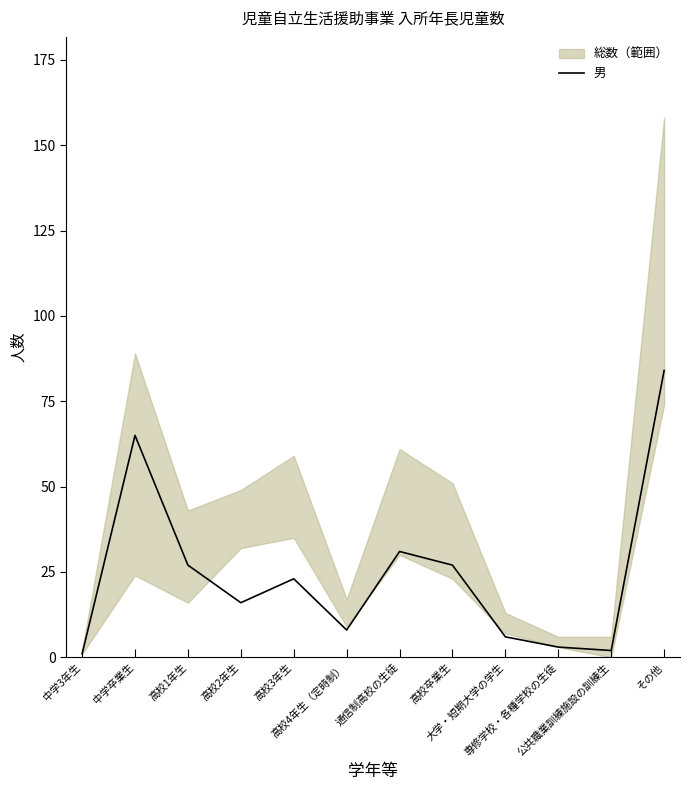

What is the ratio of the value at 専修学校・各種学校の生徒 to the value at 高校4年生（定時制）?

0.4